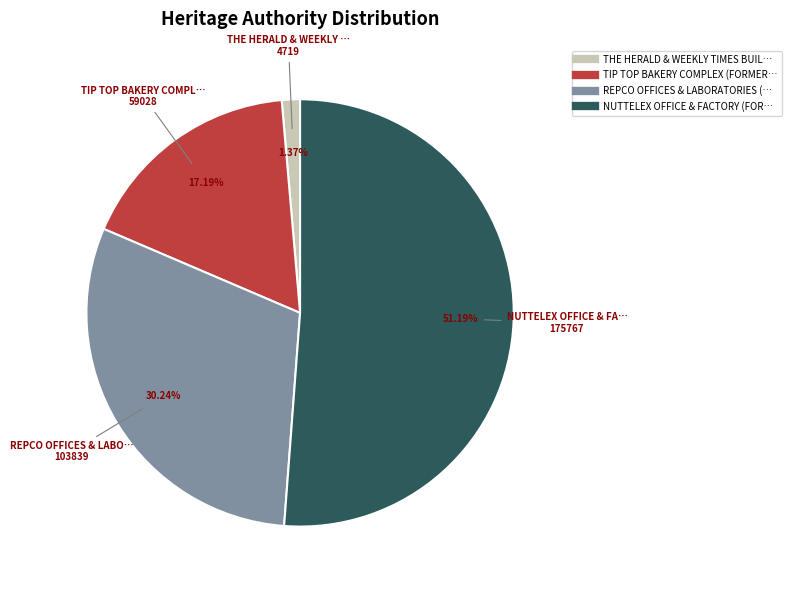

Does any single category account for the majority?

Yes